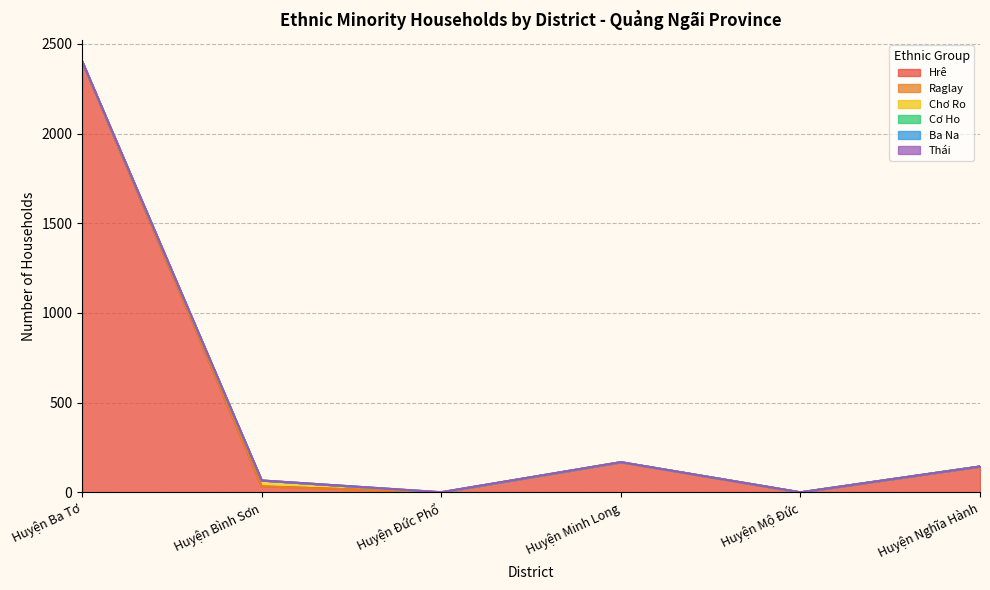

What is the sum of the Hrê values at Huyện Minh Long and Huyện Nghĩa Hành?

312